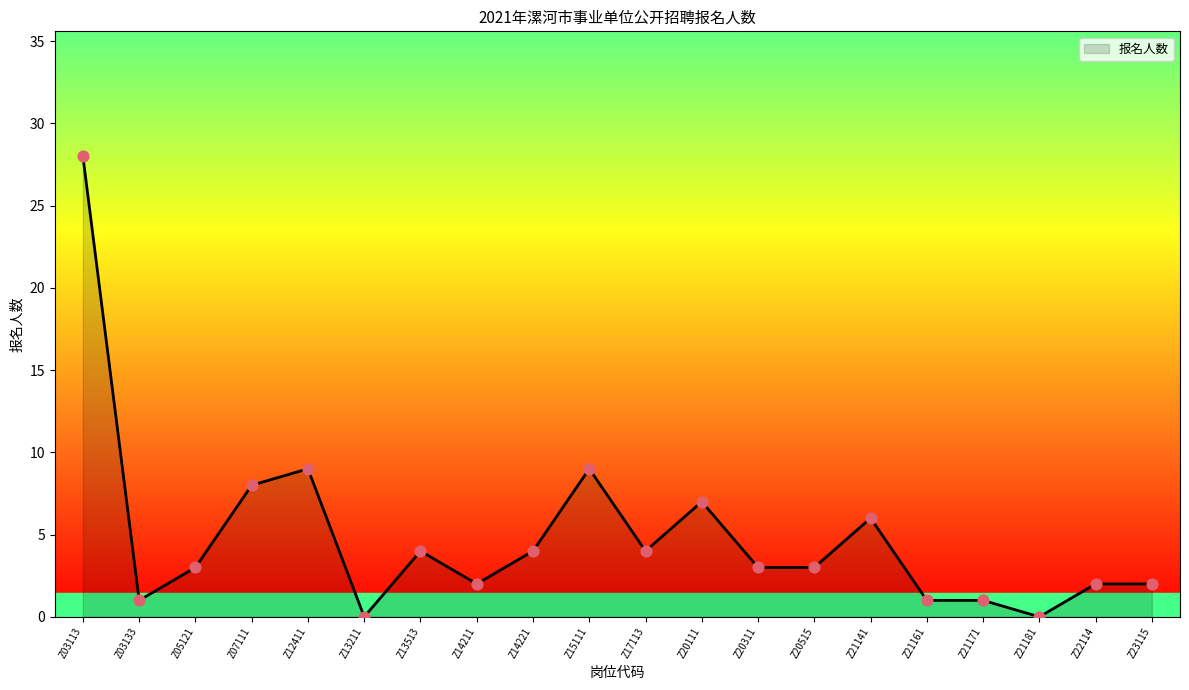

What is the ratio of the value at Z23115 to the value at Z21141?

0.3